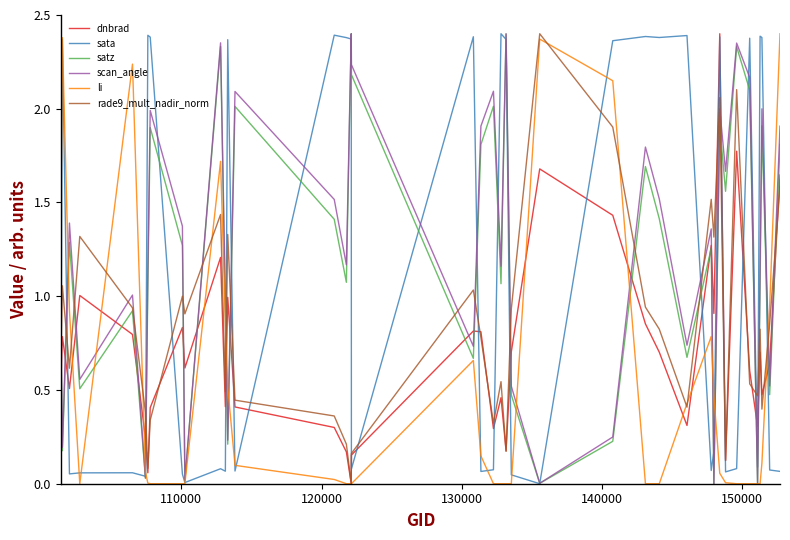

True or false: scan_angle and dnbrad cross at least once.

True